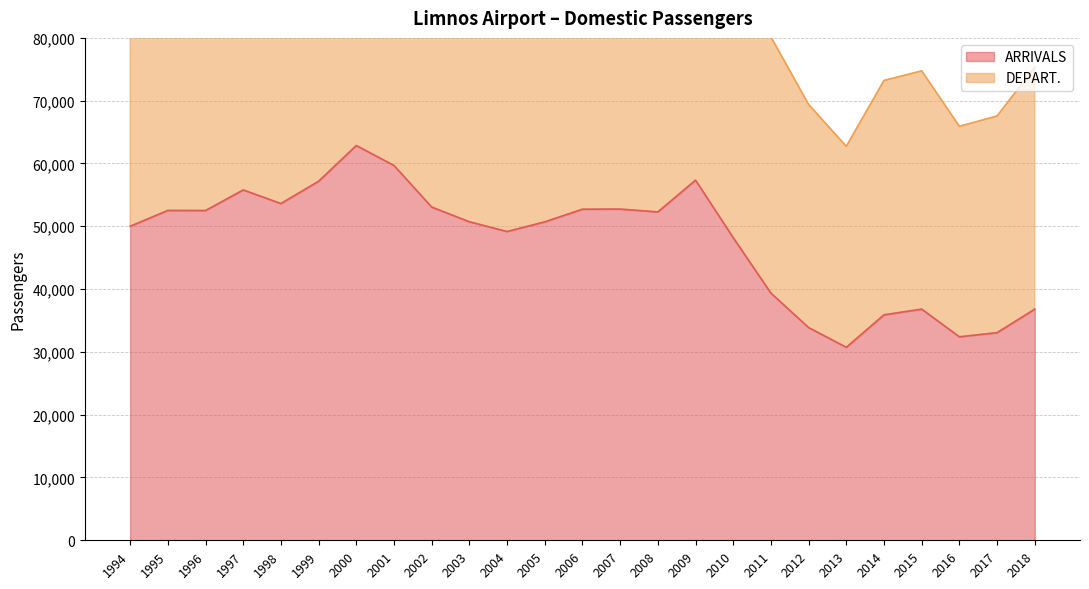

How many data points in ARRIVALS are less than 50721?

12